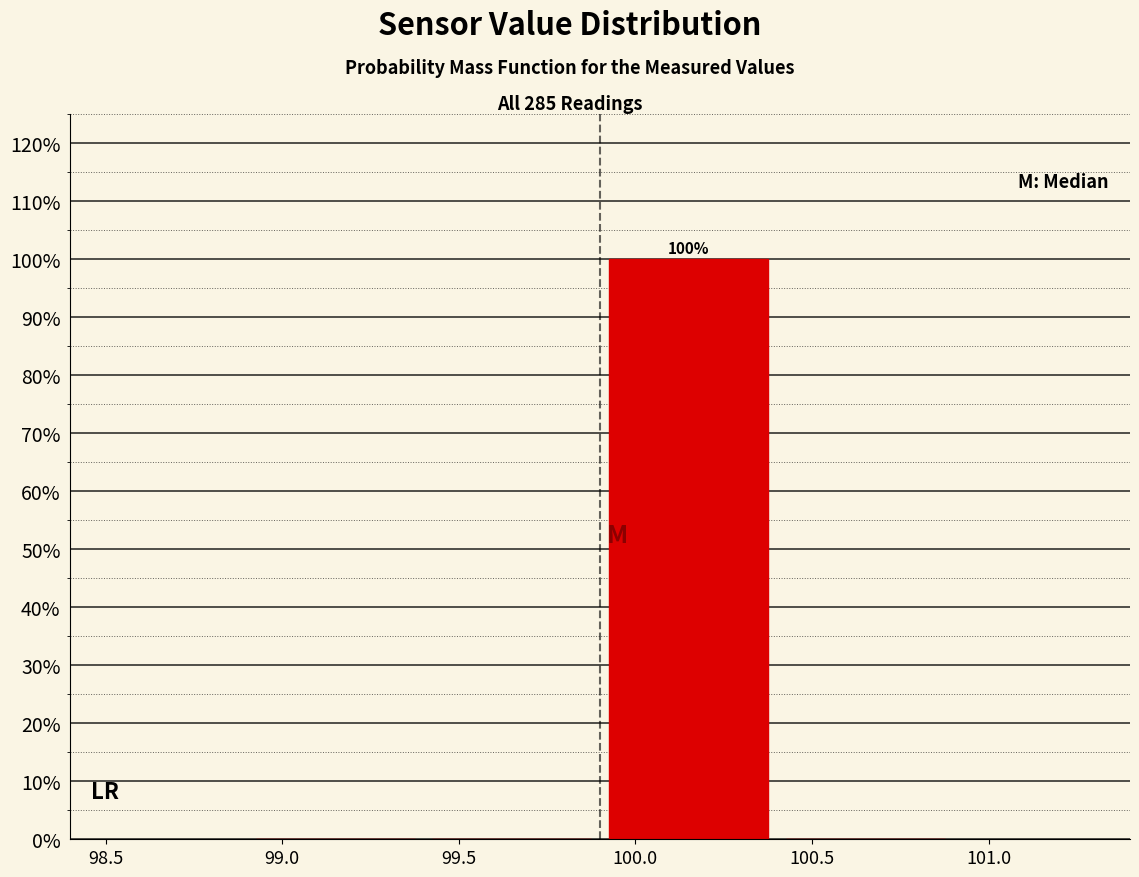

Which range on the x-axis has the tallest bar?

99.9 to 100.4